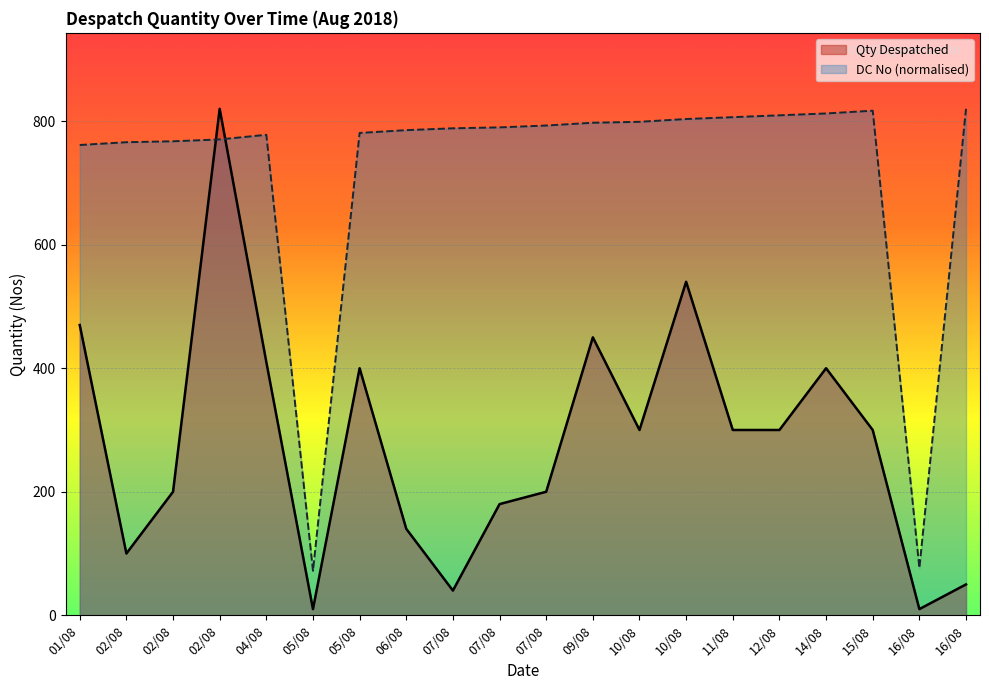

What is the difference between the highest and lowest values at 05/08?

62.1